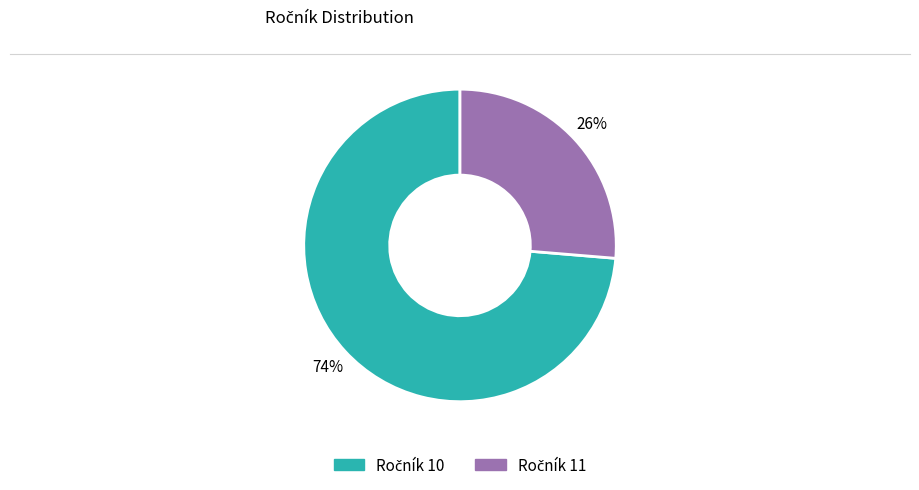

How many segments does this pie chart have?

2